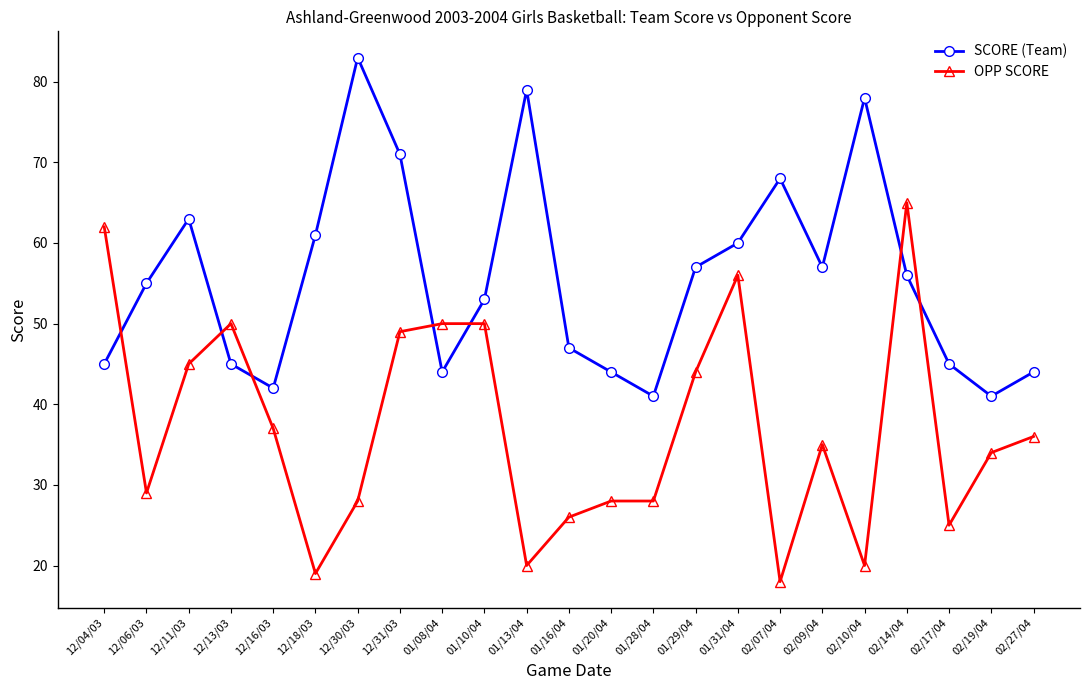

How many values in the SCORE (Team) series are below 55?

11